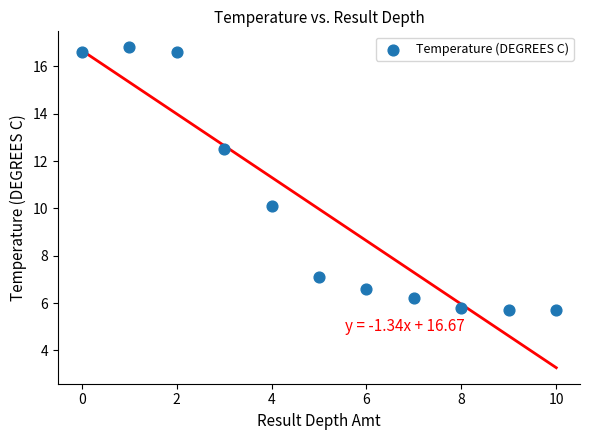

What Y value in the scatter plot is closest to 11?

10.1